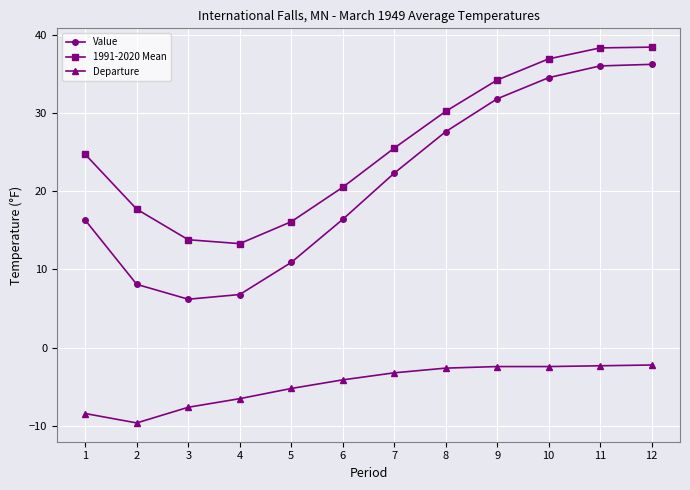

Which series has the largest range (max minus min)?

Value